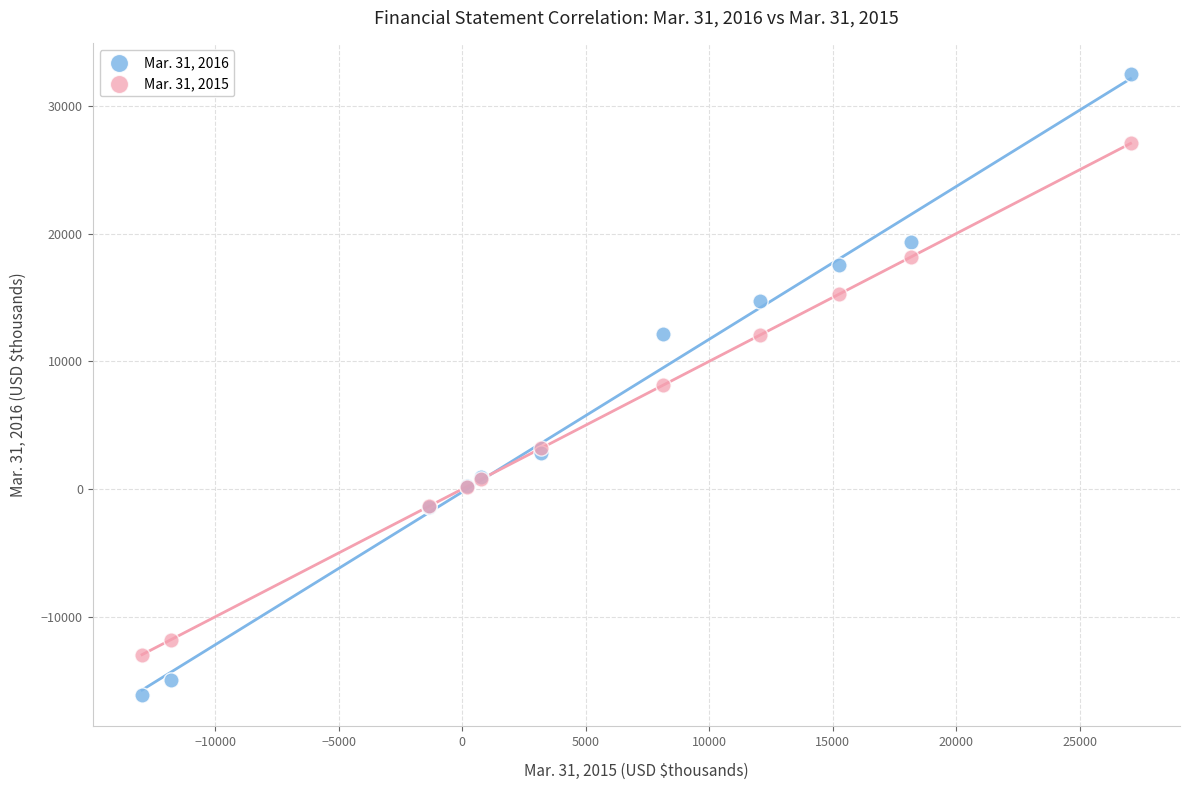

Which series has the widest spread of Y values?

Mar. 31, 2016